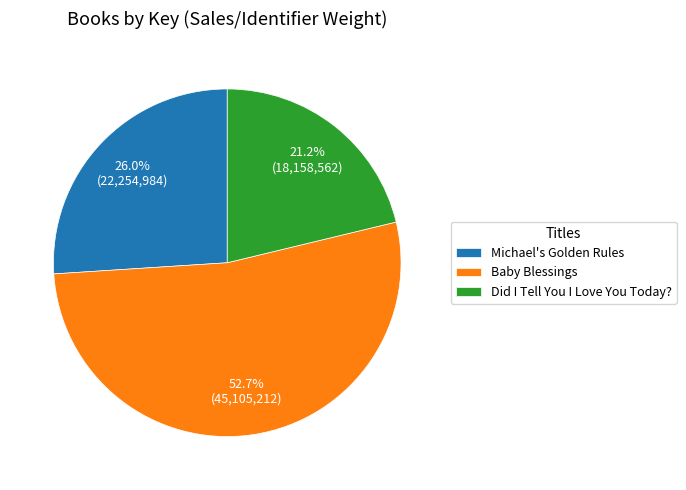

What percentage is NOT represented by Did I Tell You I Love You Today??

78.8%